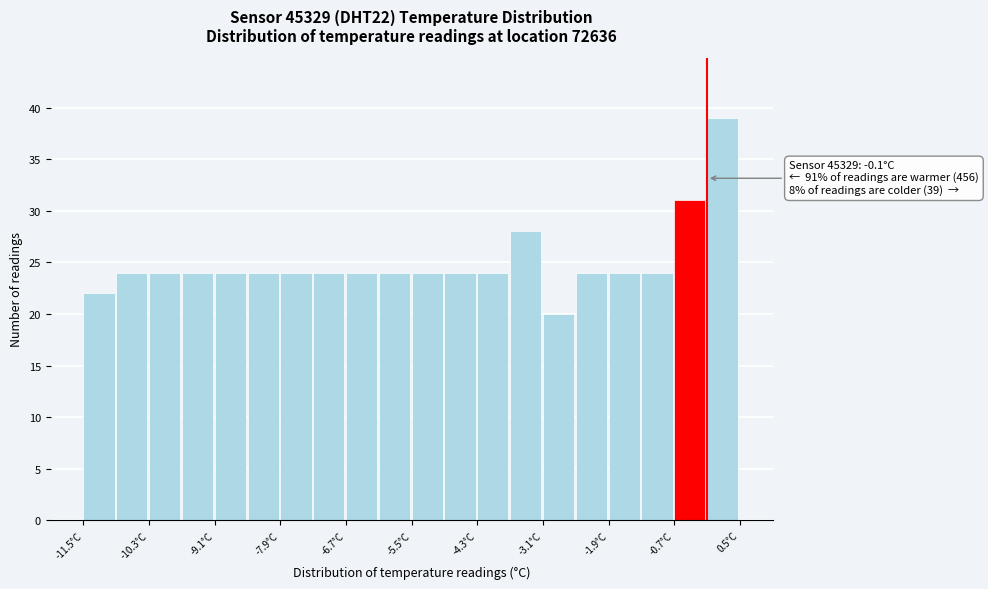

Read against the x-axis, roughly where is the centre of the tallest bar?

0.2